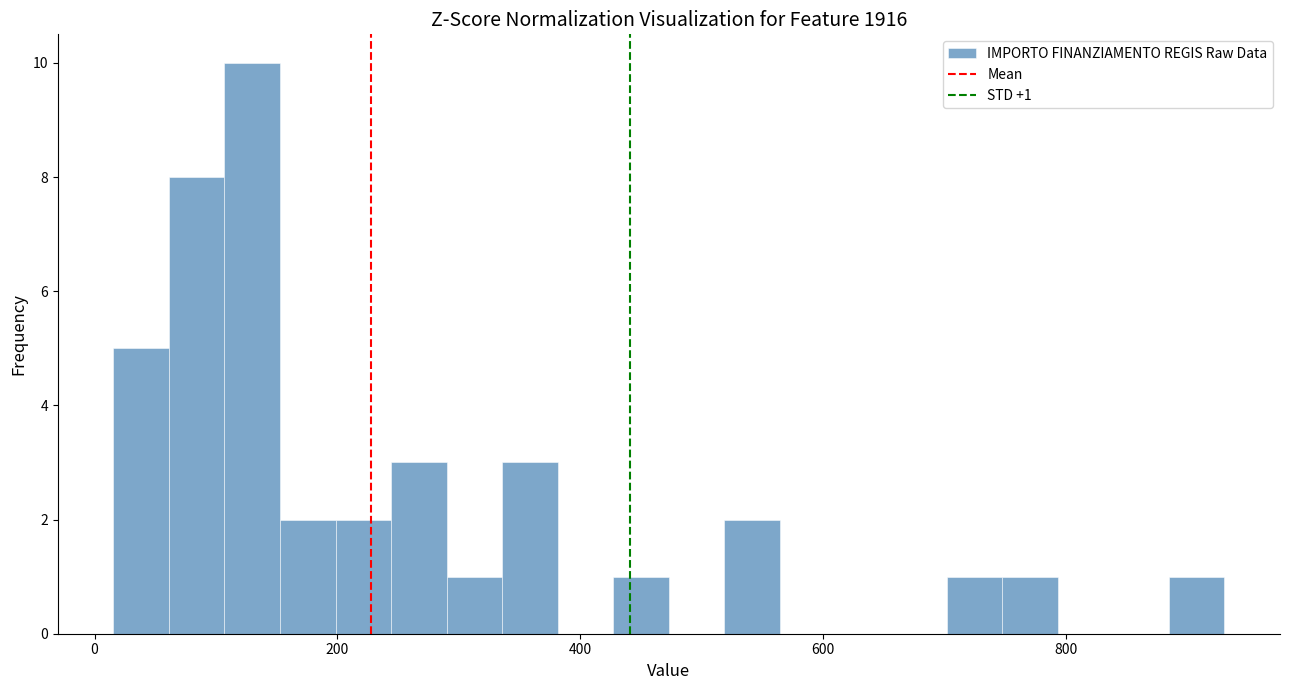

Around what value on the x-axis is the tallest bar? Give the approximate position of its centre, as read against the axis.

120